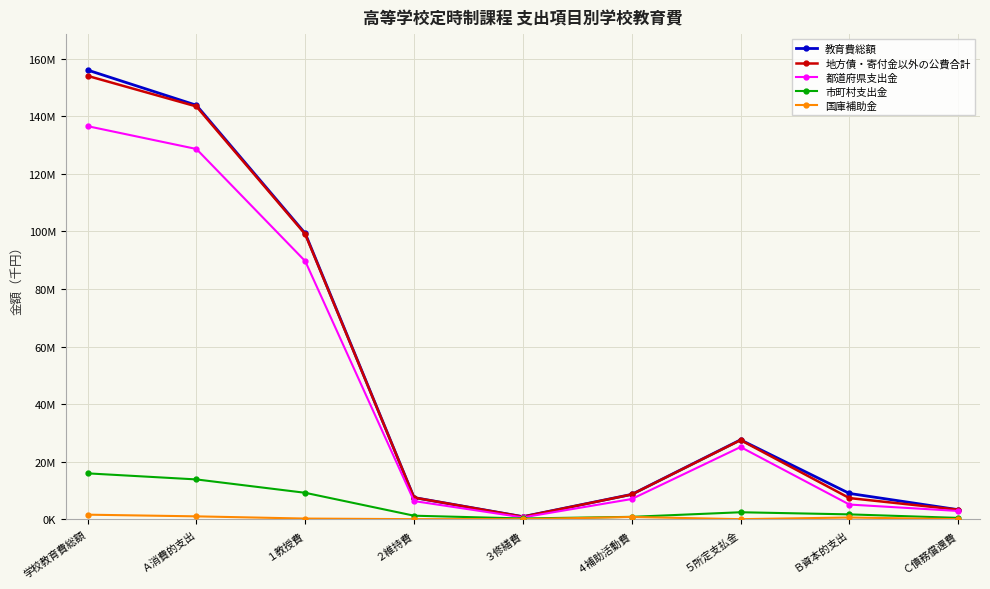

Which series changed the most between Ａ消費的支出 and ５所定支払金?

教育費総額